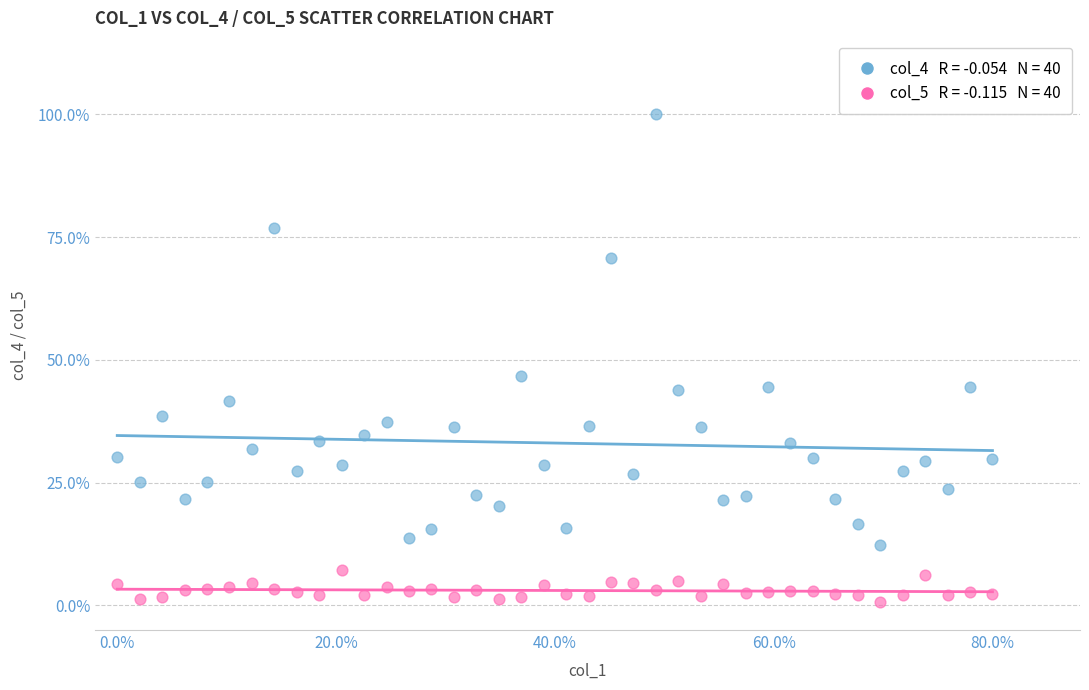

Across all data points, what is the range of Y values (max minus min)?

99.4